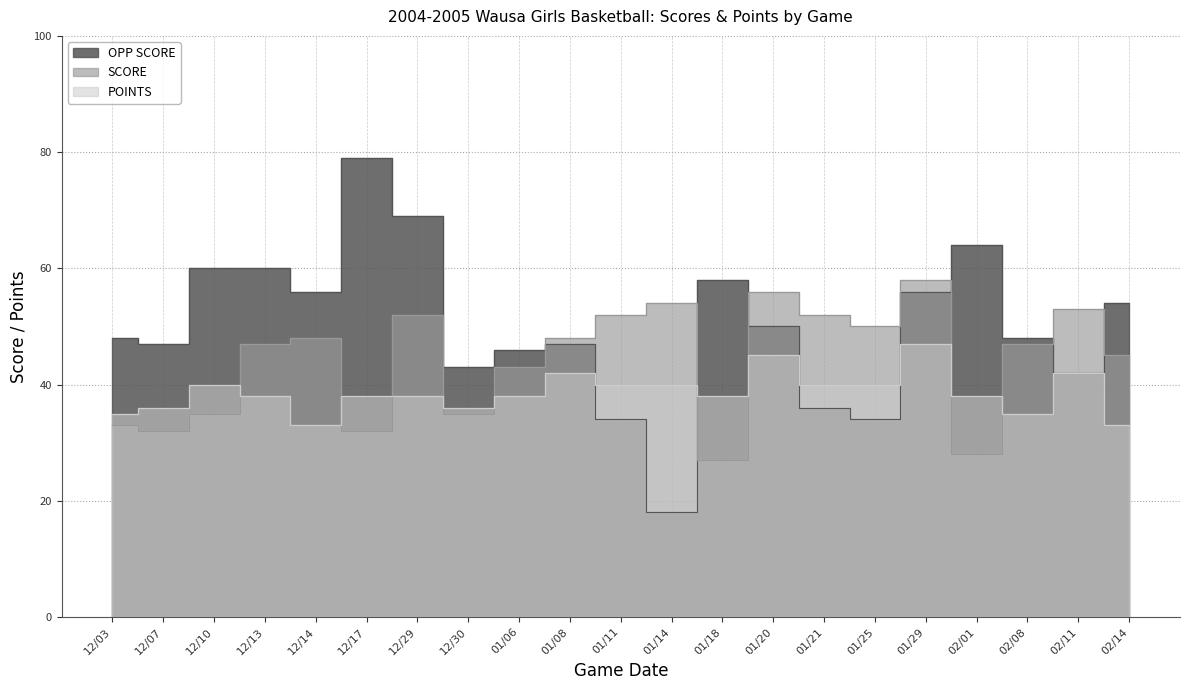

Between which two adjacent categories do OPP SCORE and SCORE first intersect?

01/06 and 01/08